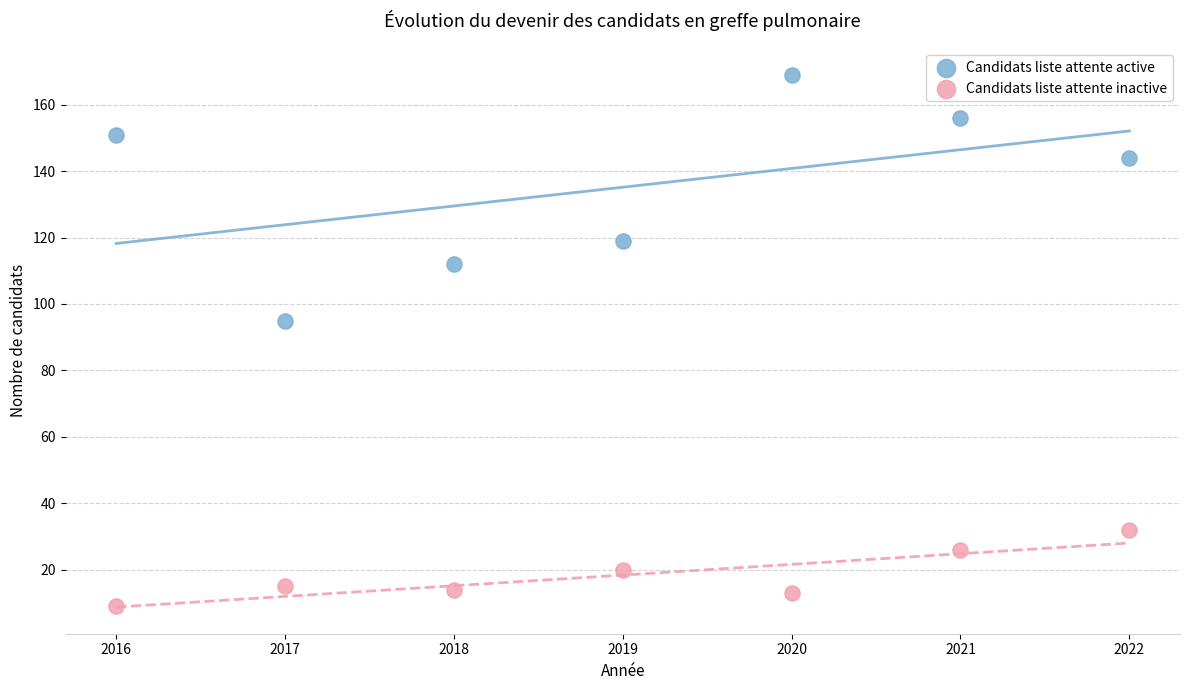

Which series has the largest Y range (max minus min)?

Candidats liste attente active